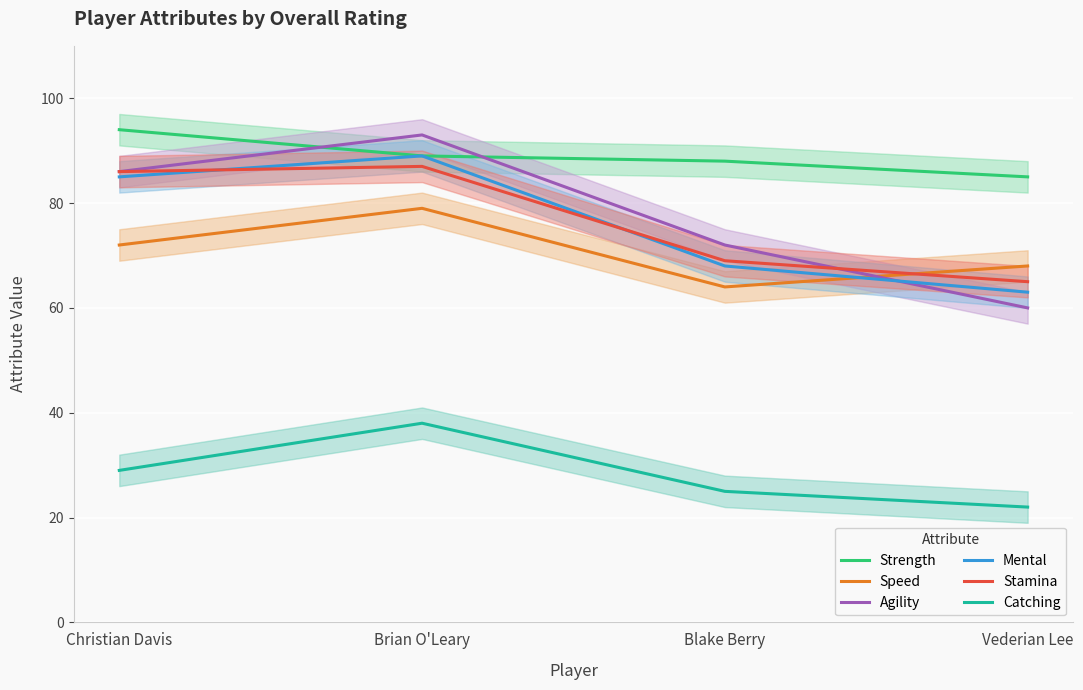

Count the number of data series in this chart.

6